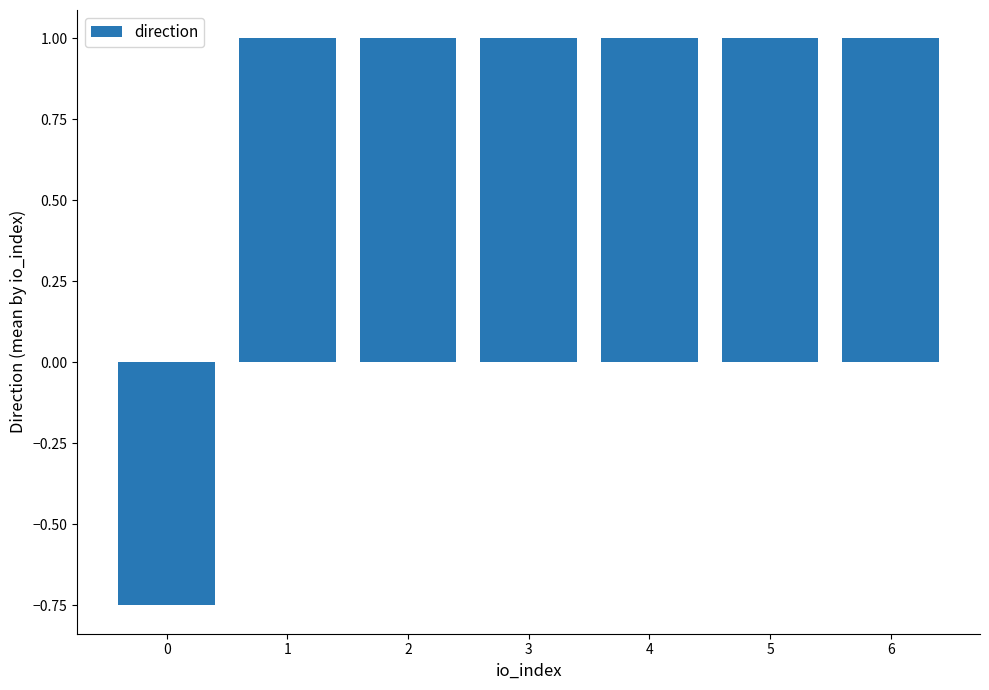

Read the value at 6.

1.0